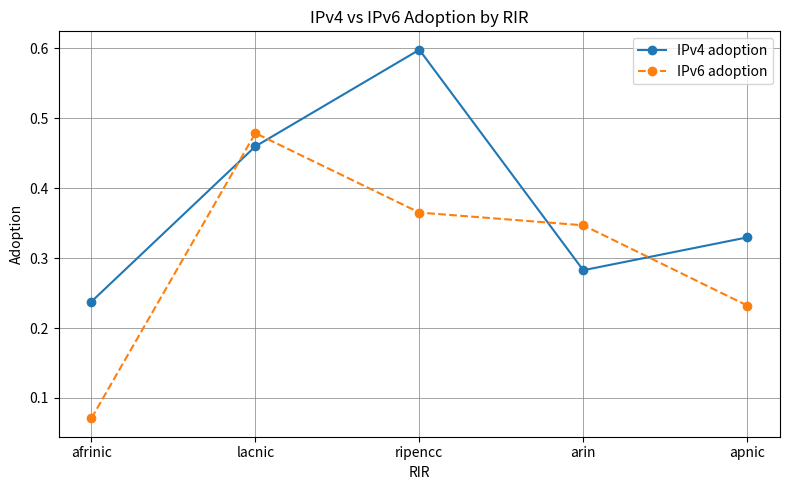

Rank the series at apnic from highest to lowest value.

IPv4 adoption, IPv6 adoption